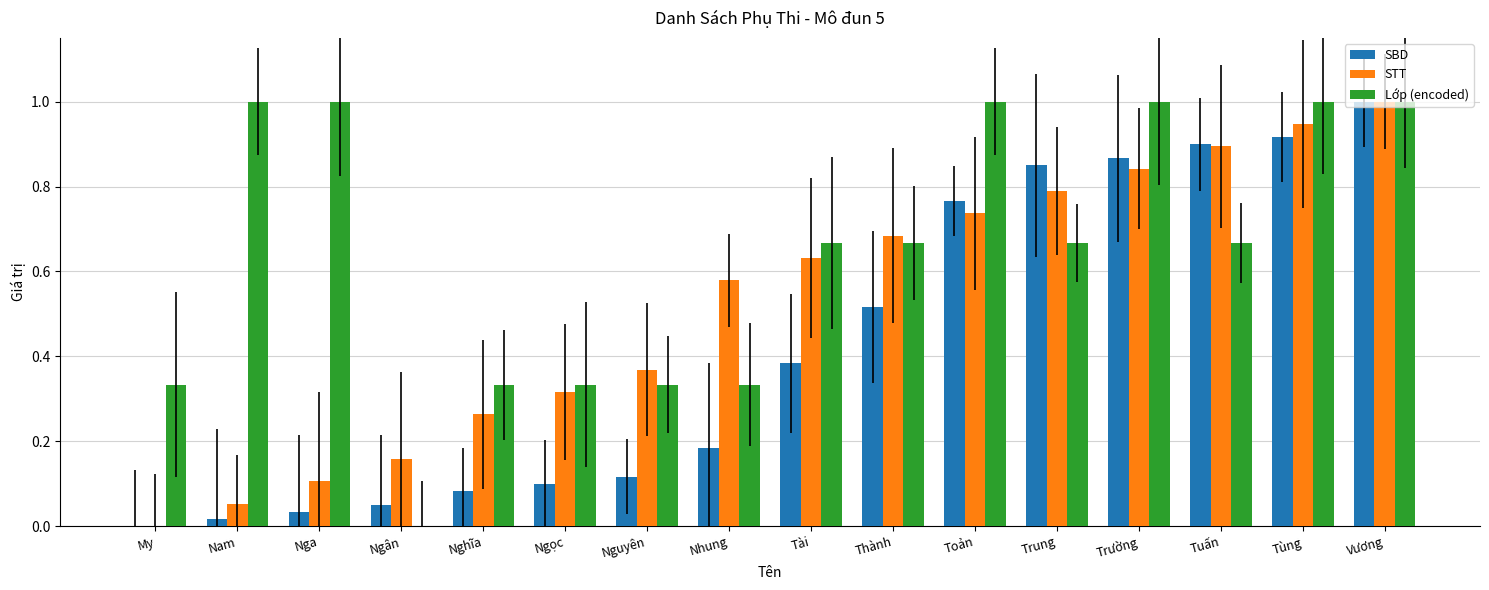

What is the value of the SBD bar at the 9th from the left?

0.4